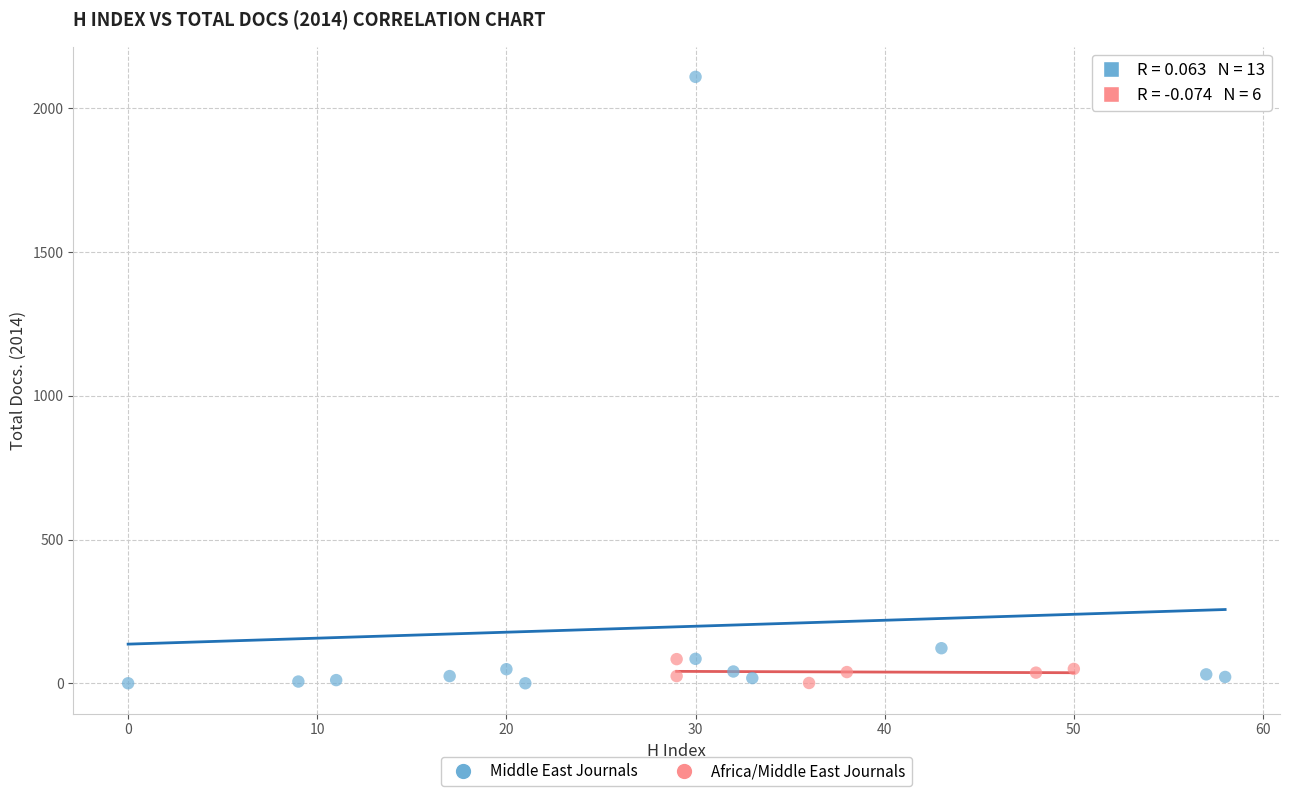

Which series has the largest Y range (max minus min)?

Middle East Journals